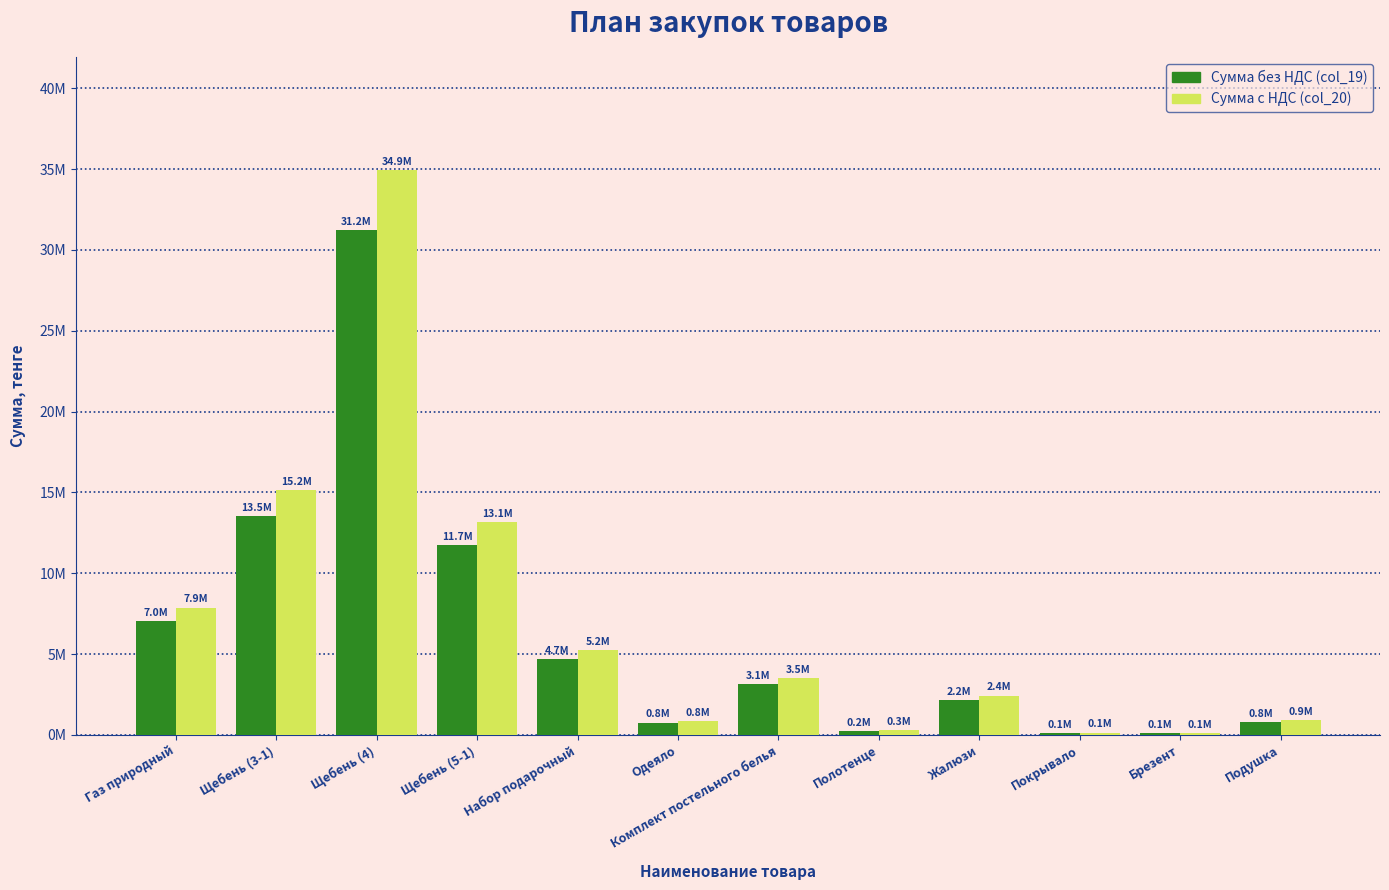

Rank the categories by Сумма без НДС (col_19) value from lowest to highest.

Брезент, Покрывало, Полотенце, Одеяло, Подушка, Жалюзи, Комплект постельного белья, Набор подарочный, Газ природный, Щебень (5-1), Щебень (3-1), Щебень (4)